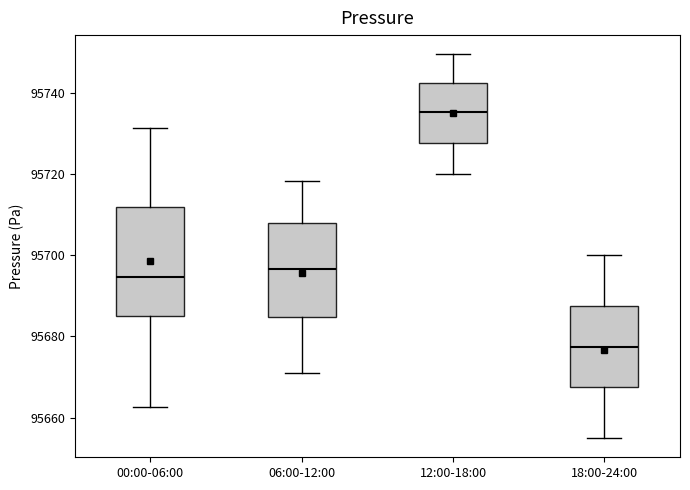

Reading left to right, read every box against the y-axis: the position of its median line, the range the box covers, and the ends of its whiskers. The values are not printed on the chart, so give them approximately, as read against the axis.

00:00-06:00: median 95694, box 95686 to 95712, whiskers 95662 to 95732
06:00-12:00: median 95696, box 95684 to 95708, whiskers 95672 to 95718
12:00-18:00: median 95736, box 95728 to 95742, whiskers 95720 to 95750
18:00-24:00: median 95678, box 95668 to 95688, whiskers 95656 to 95700